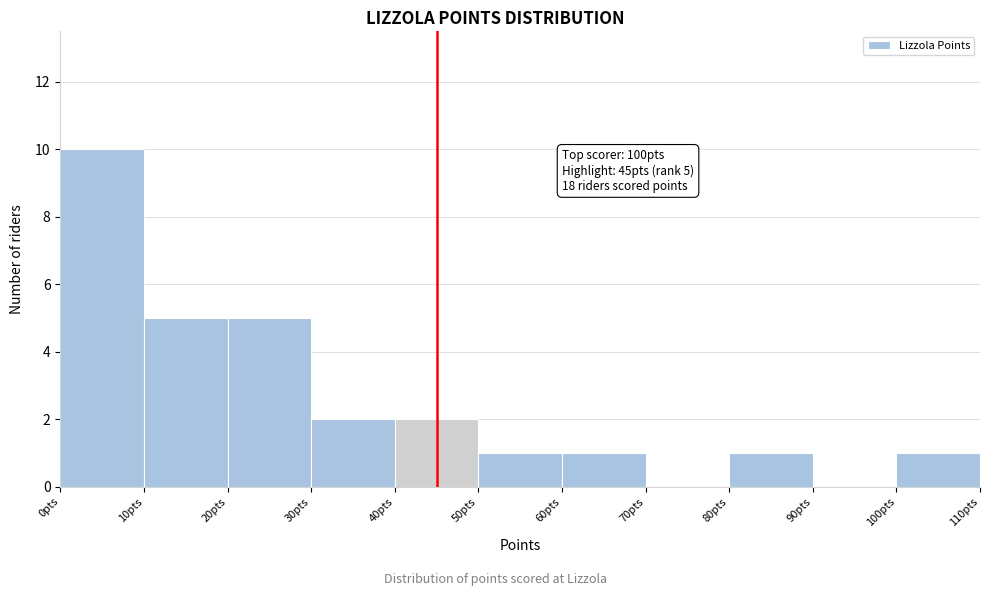

Which range on the x-axis has the tallest bar?

0 to 10